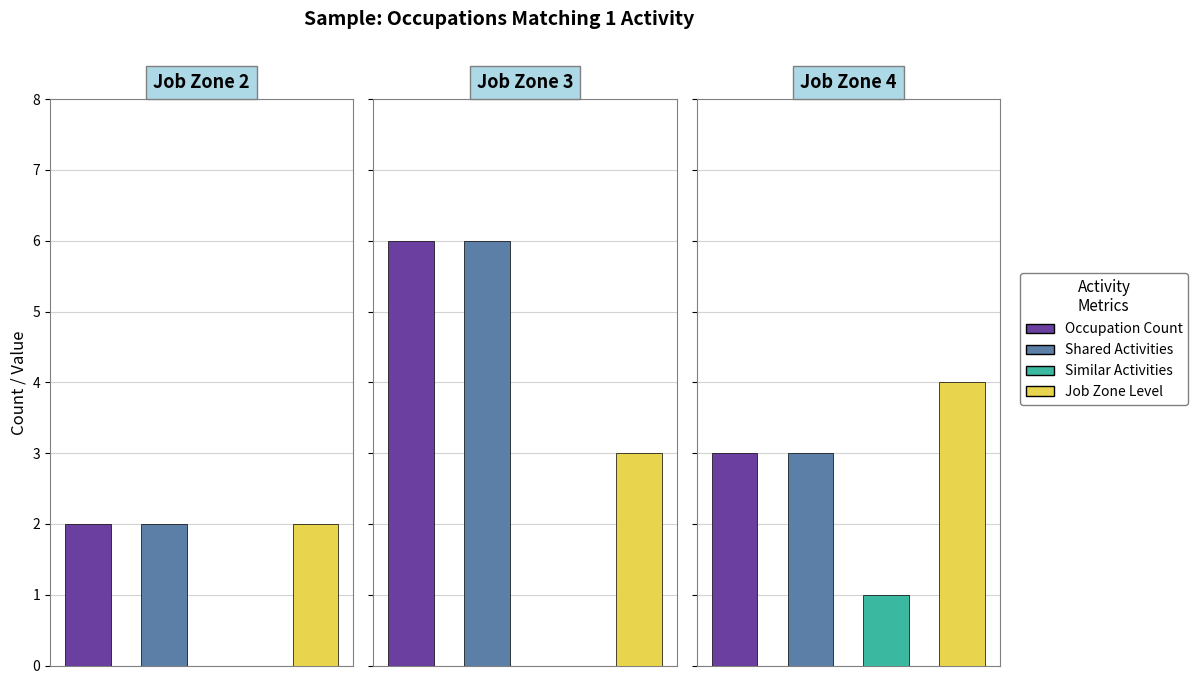

The value of Job Zone at Gambling Cage Workers is 1. True or false?

False